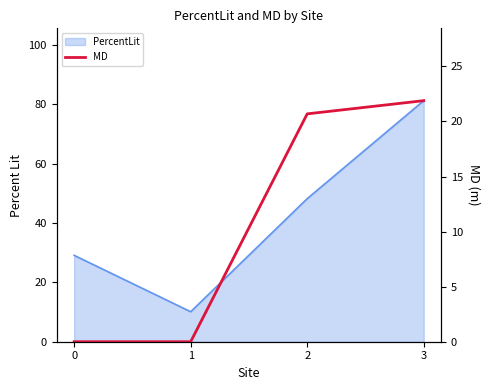

True or false: the data has more than 1 interior local peaks.

False